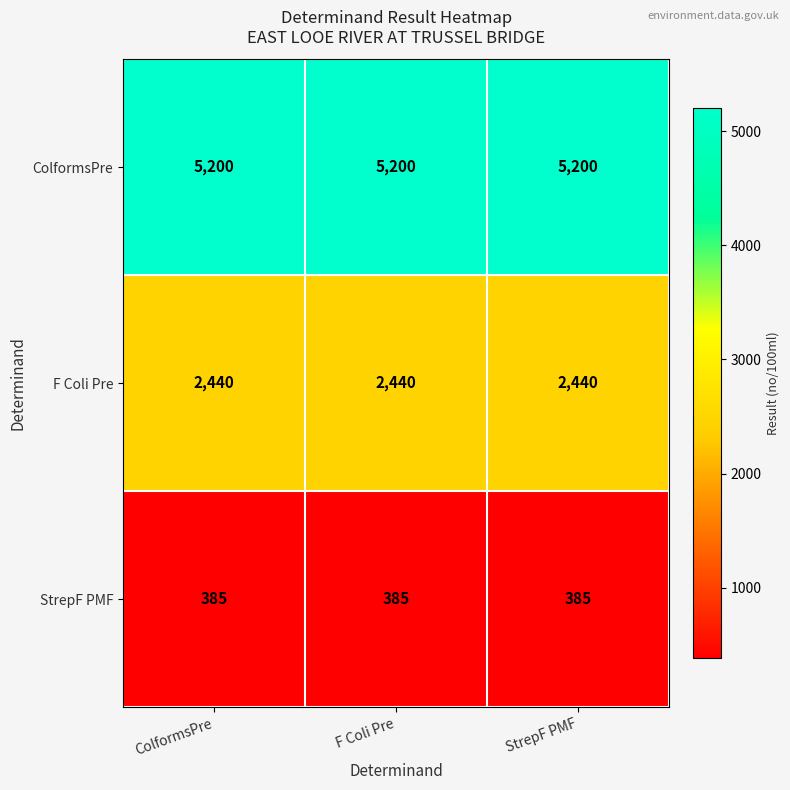

Is the value of F Coli Pre at F Coli Pre greater than the value of ColformsPre at ColformsPre?

No